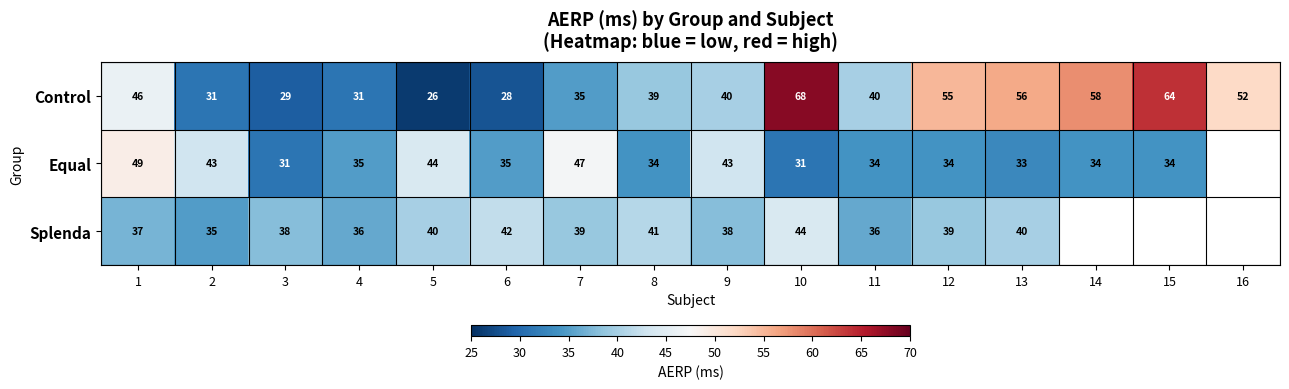

Between 5 and 10, which series saw the biggest shift?

Control